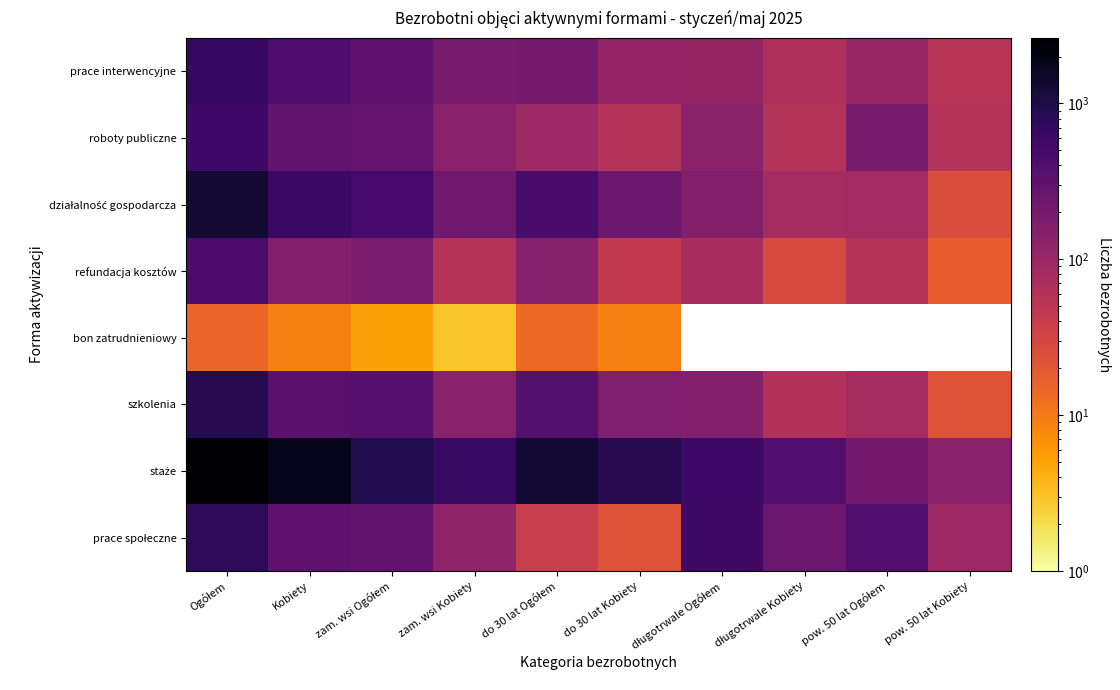

At which category does the chart reach its peak across all series?

Ogółem